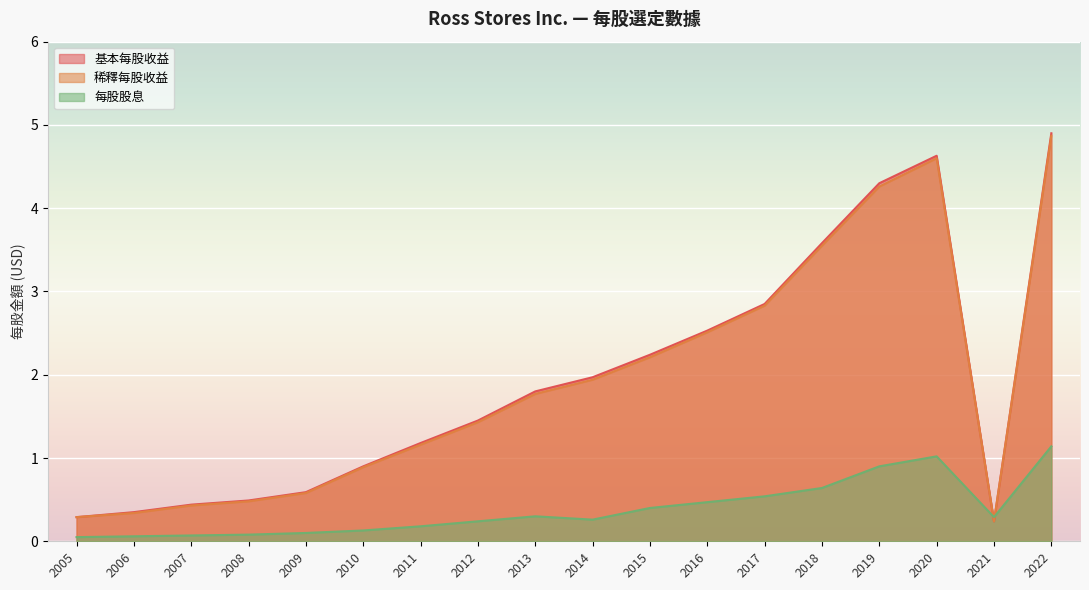

Which category has the highest value across all series?

2022